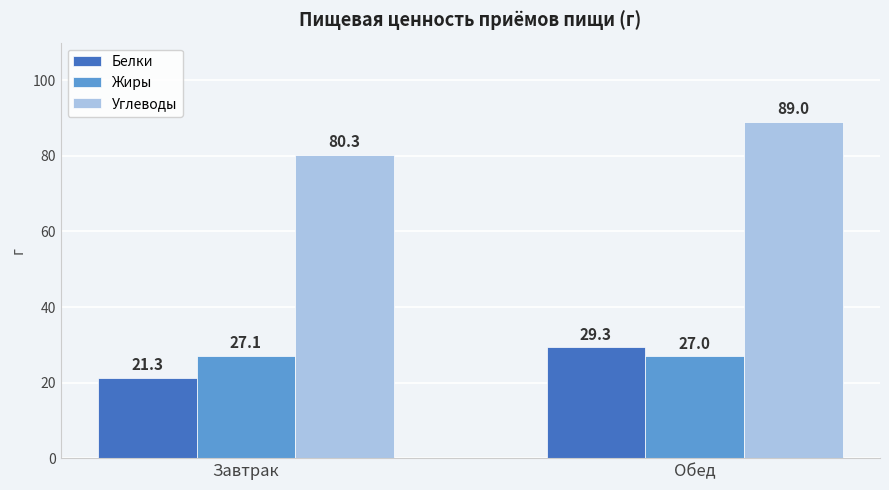

List the series in order of their peak value, highest first.

Углеводы, Белки, Жиры